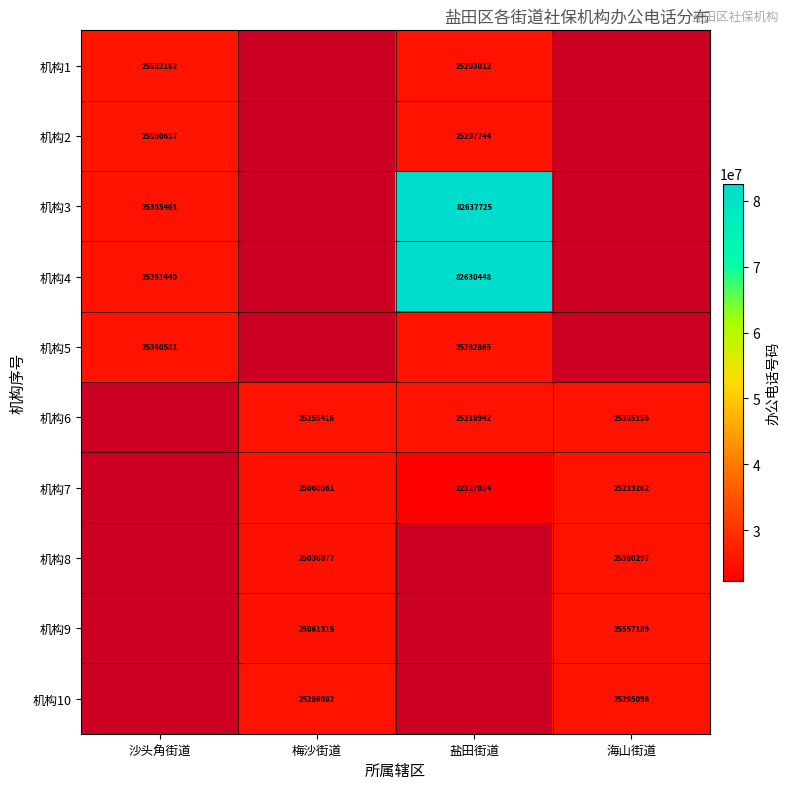

Is the value of 机构1 at 沙头角街道 greater than the value of 机构7 at 盐田街道?

Yes